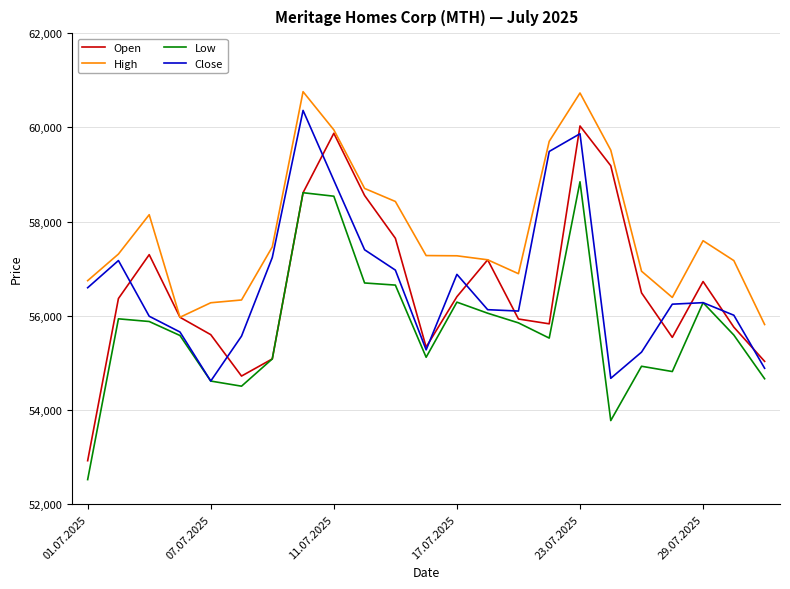

Which series has the largest total across all categories?

High